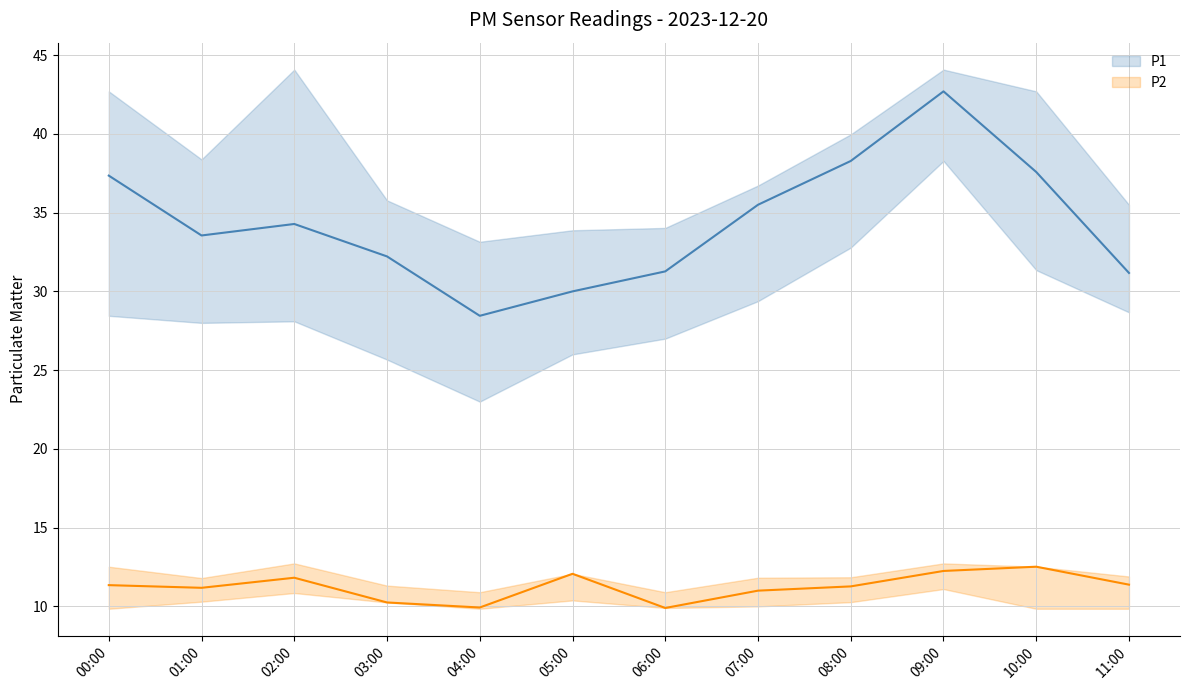

What is the value of the P2 point at the 7th from the left?

9.9